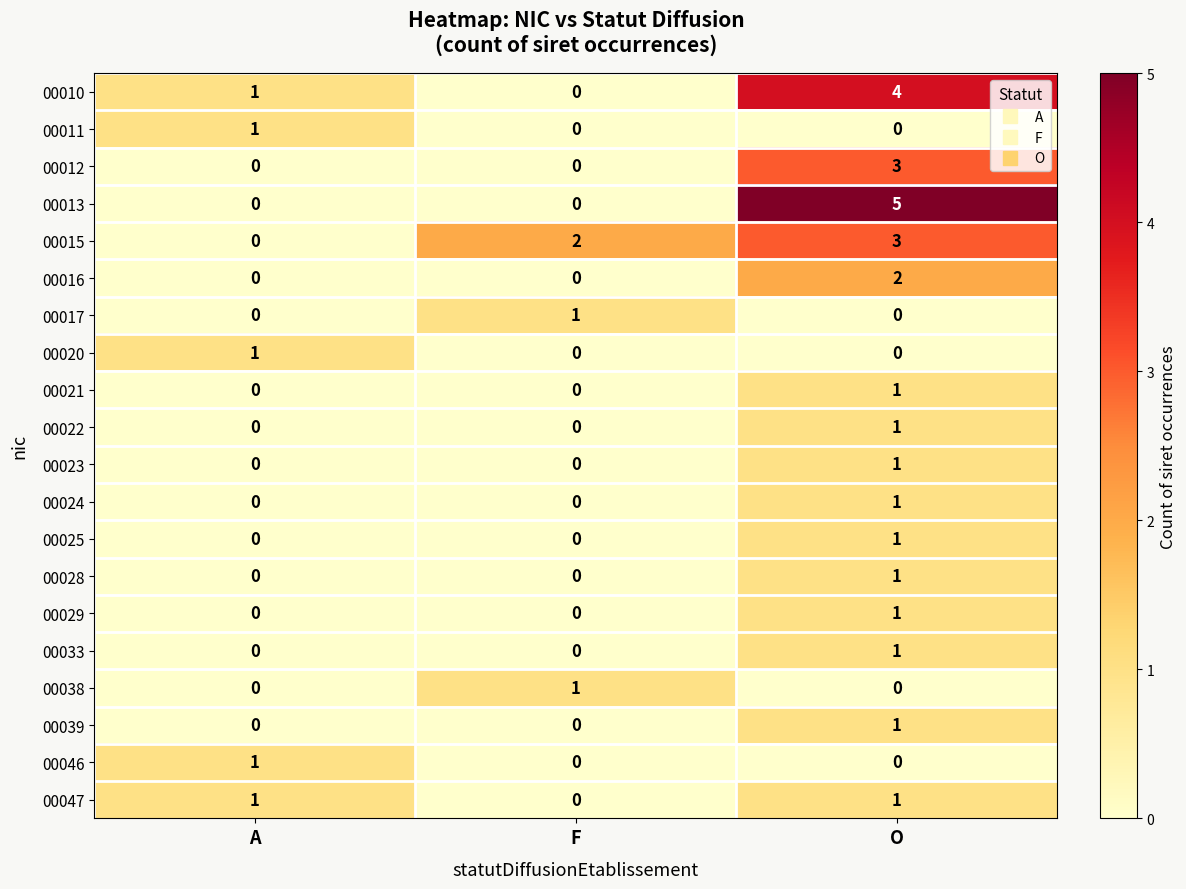

At which category is the sum across all series the highest?

O